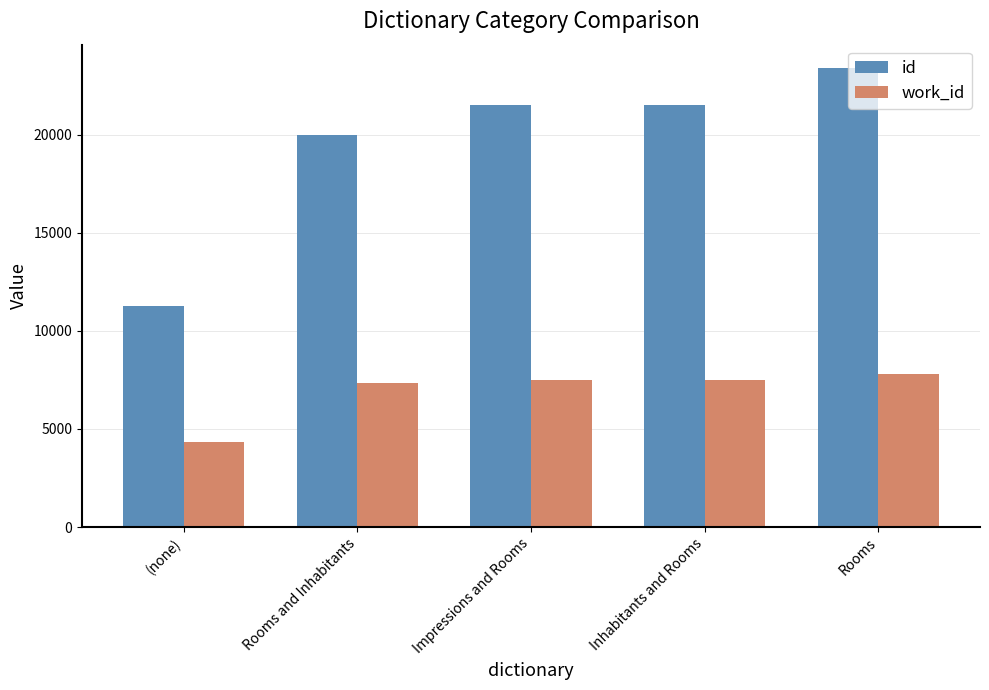

List the series in order of their peak value, highest first.

id, work_id